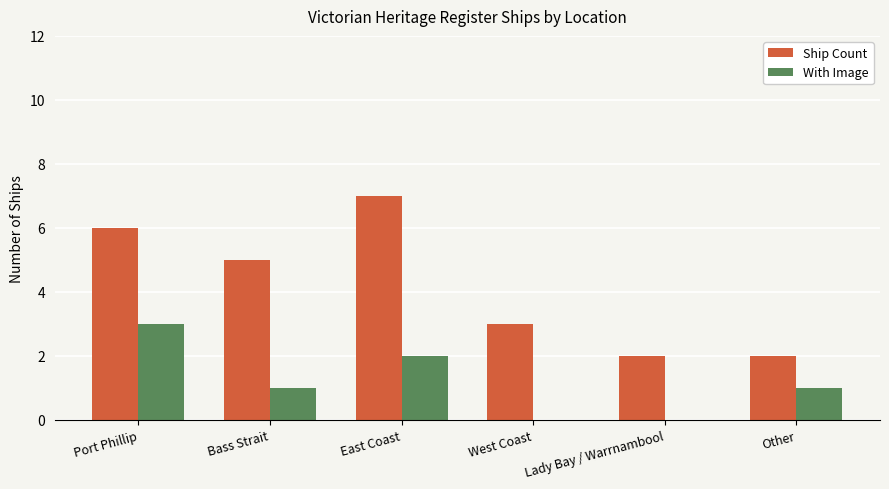

Which series has the largest total across all categories?

Ship Count